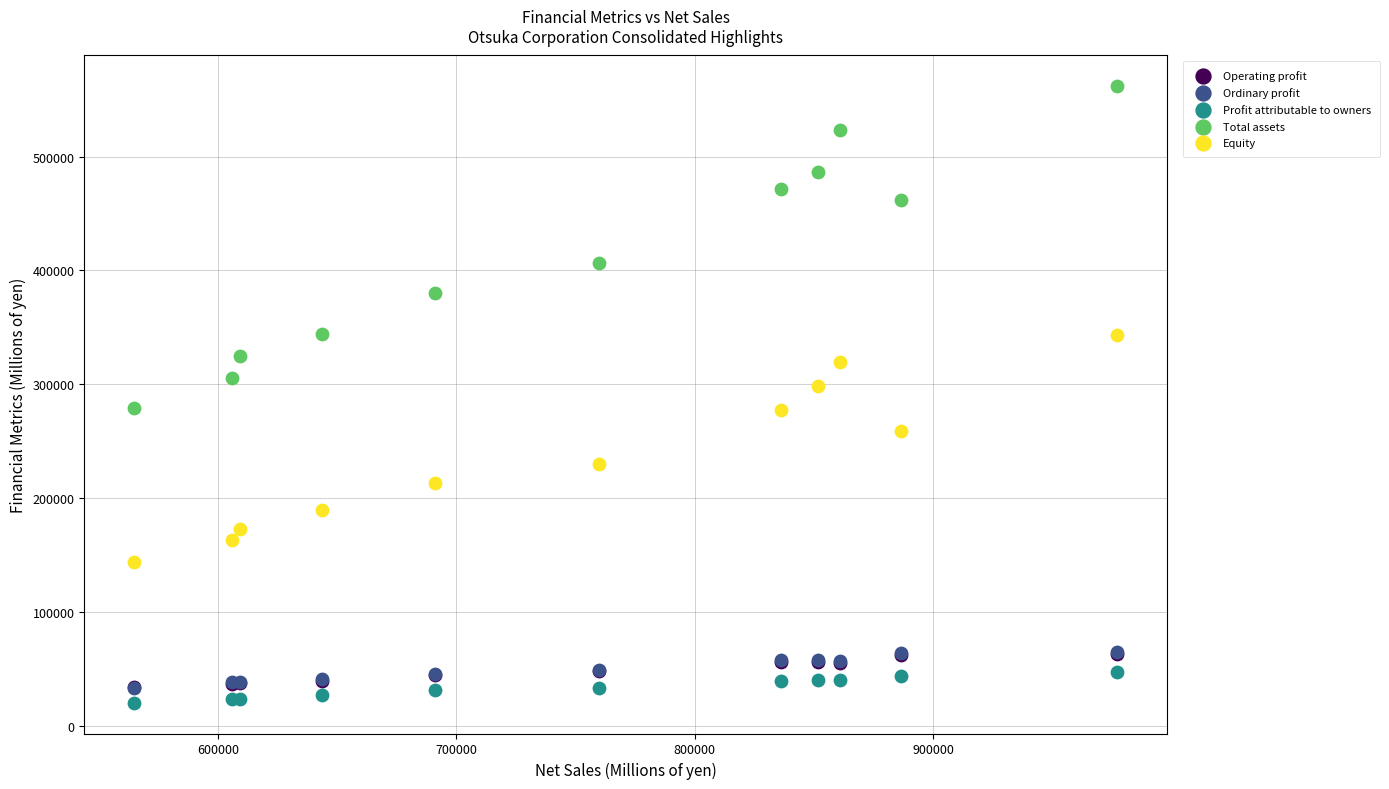

Which series reaches the minimum Y coordinate?

Profit attributable to owners